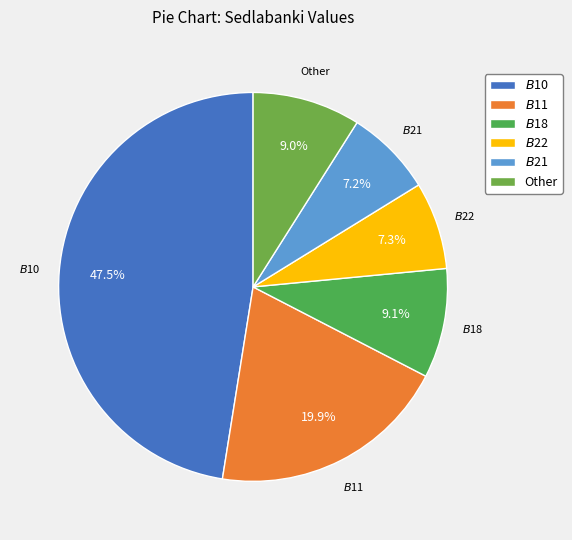

Which has a higher value, $B$22 or $B$18?

$B$18